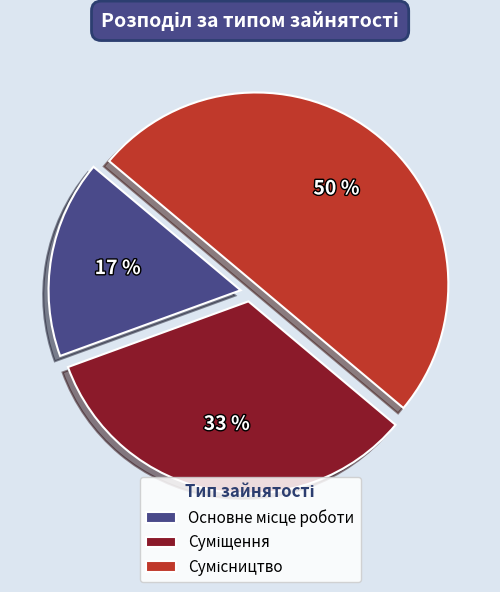

To the nearest percent, what is the average slice percentage?

33%